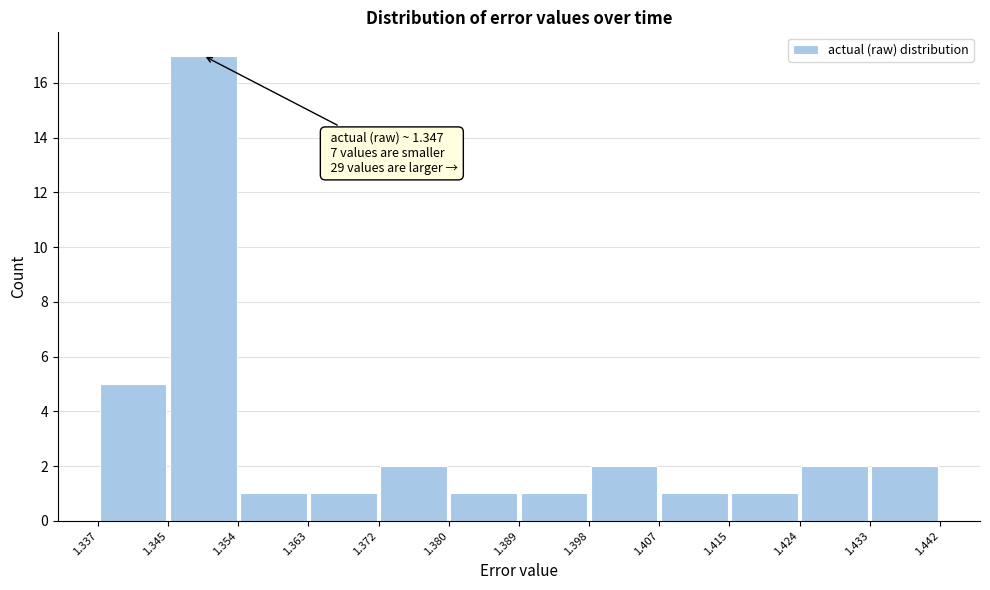

Which range on the x-axis has the tallest bar?

1.345 to 1.354